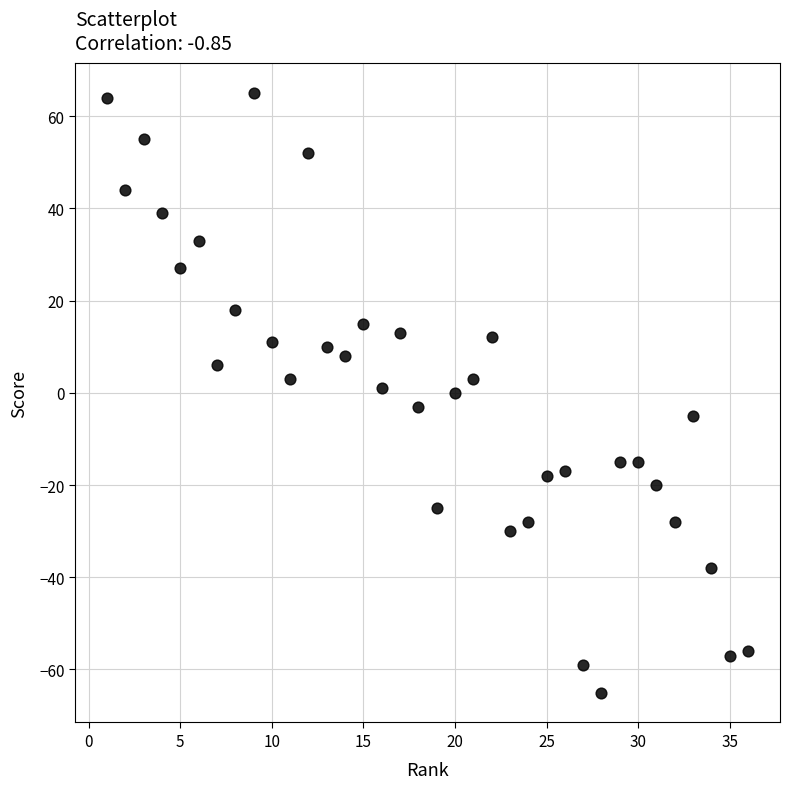

What is the range of Y values (max minus min)?

130